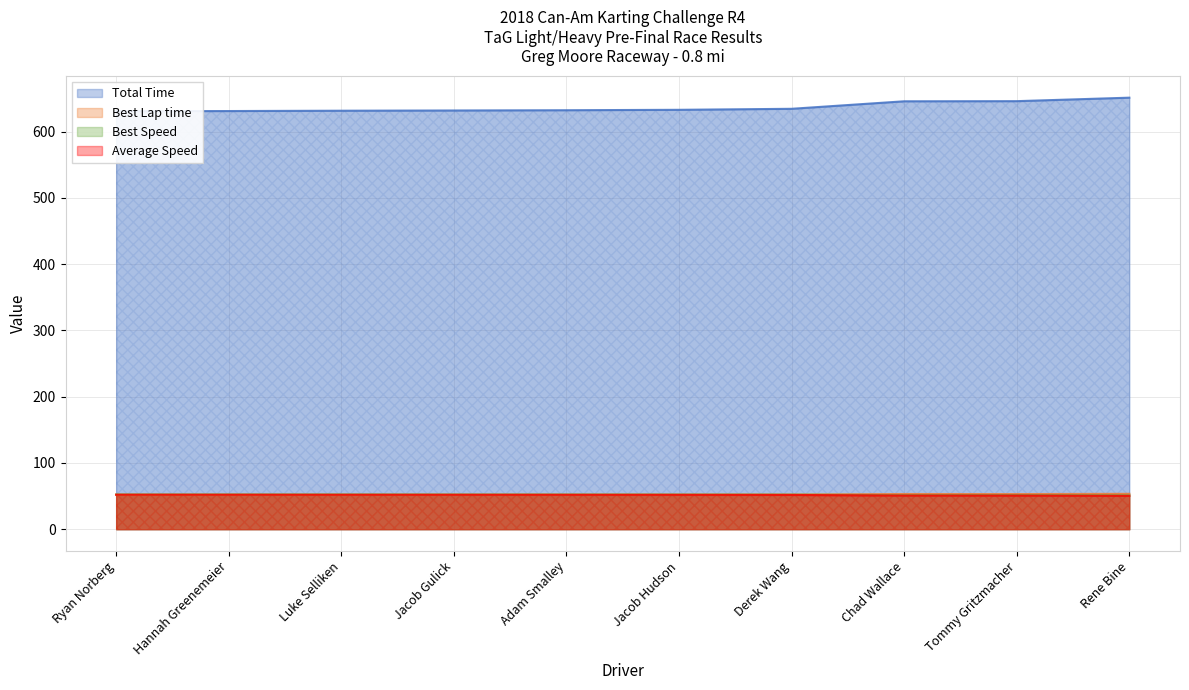

Which has a higher value, Luke Selliken or Chad Wallace?

Chad Wallace